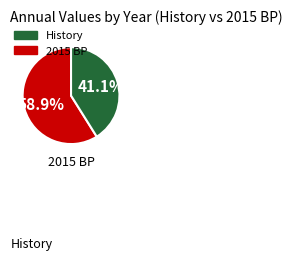

Is there any slice that represents more than half of the pie?

Yes